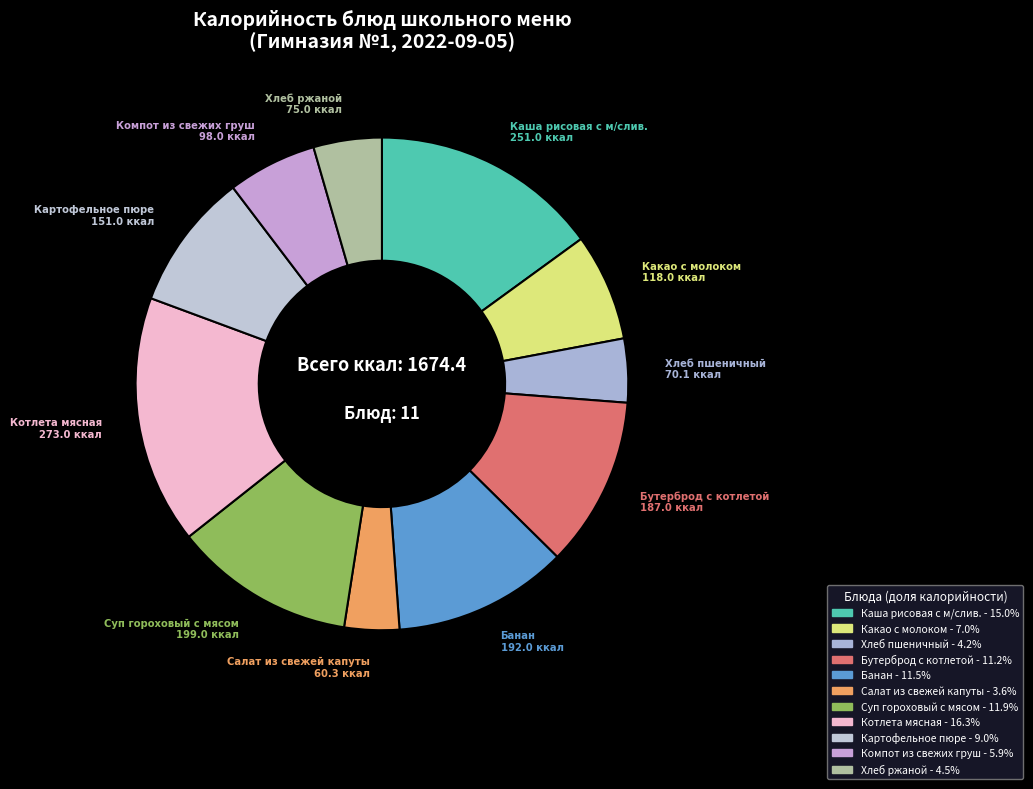

Count the number of slices in the pie.

11